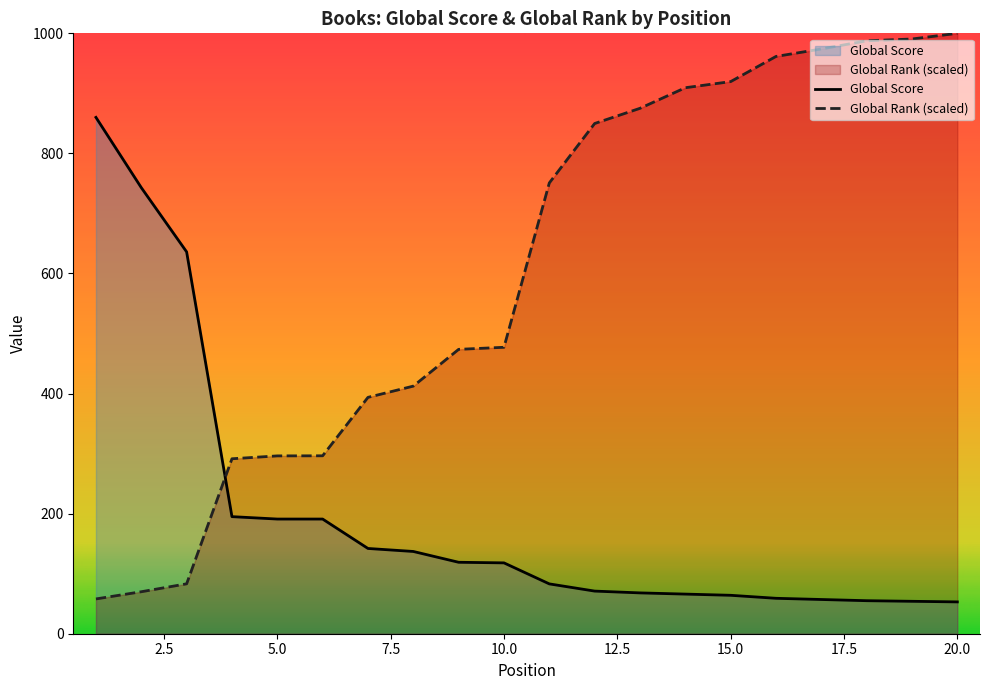

Is the value of Global Rank at 11 greater than the value of Global Score at 8?

Yes